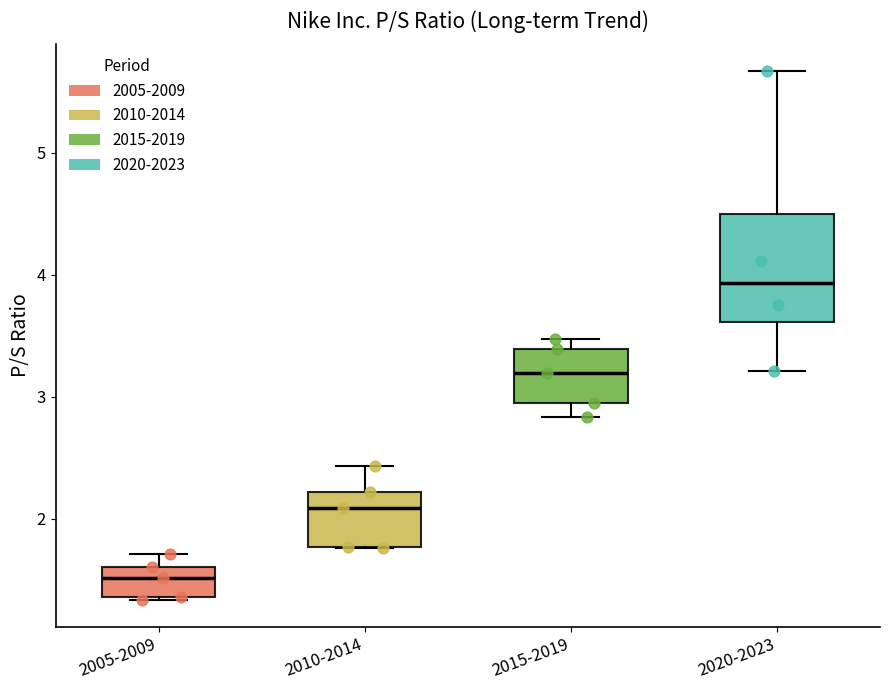

Which box's median line is the lowest?

2005-2009